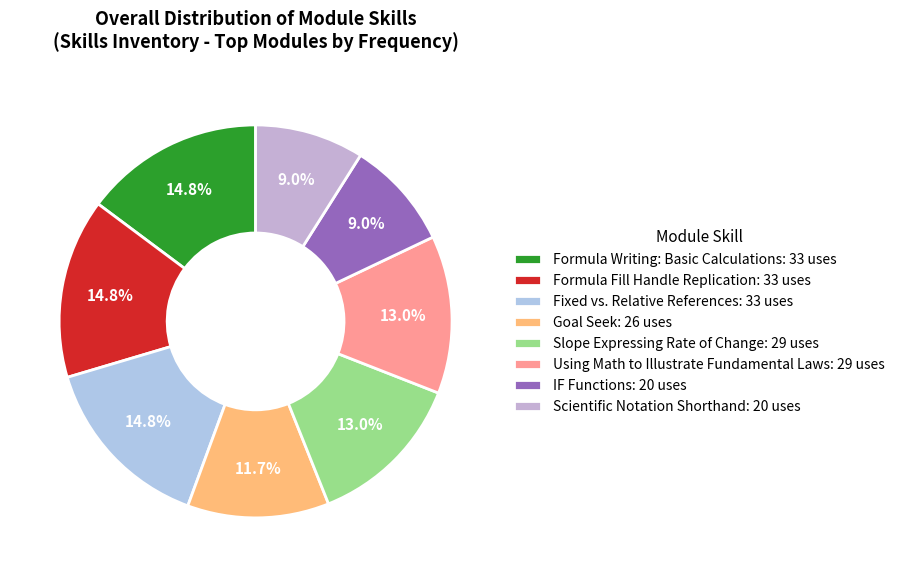

What percentage is the Fixed vs. Relative References slice, to the nearest percent?

15%